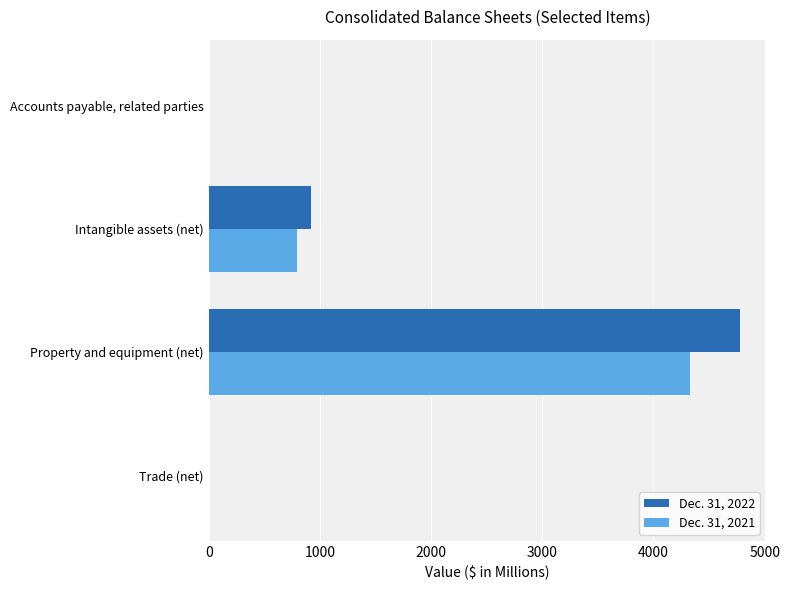

Is it true that Dec. 31, 2022 equals 4774.5 at Property and equipment (net)?

True